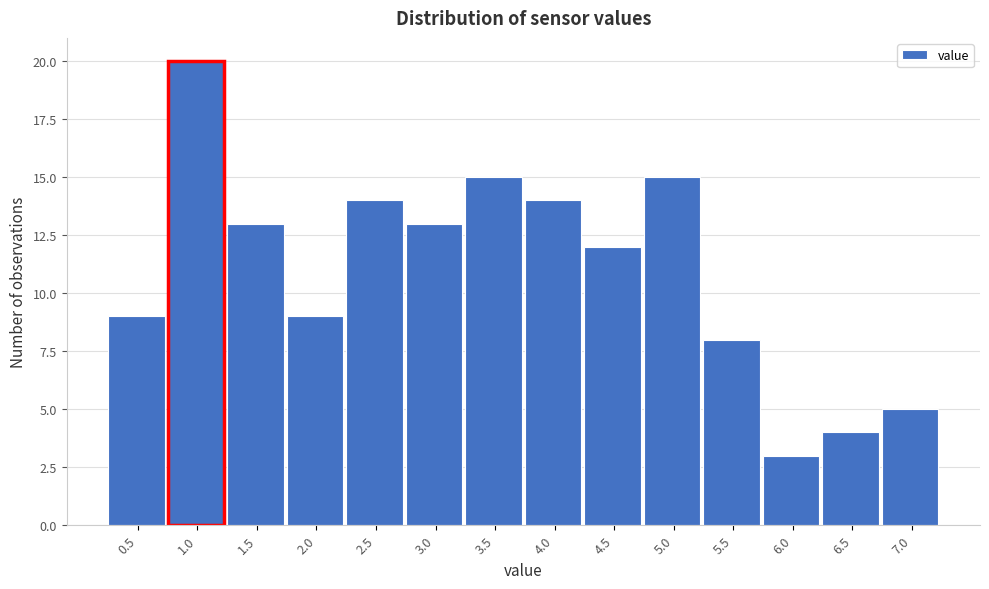

Reading left to right, transcribe all the data shown in this chart.

0.5=9	1.0=20	1.5=13	2.0=9	2.5=14	3.0=13	3.5=15	4.0=14	4.5=12	5.0=15	5.5=8	6.0=3	6.5=4	7.0=5